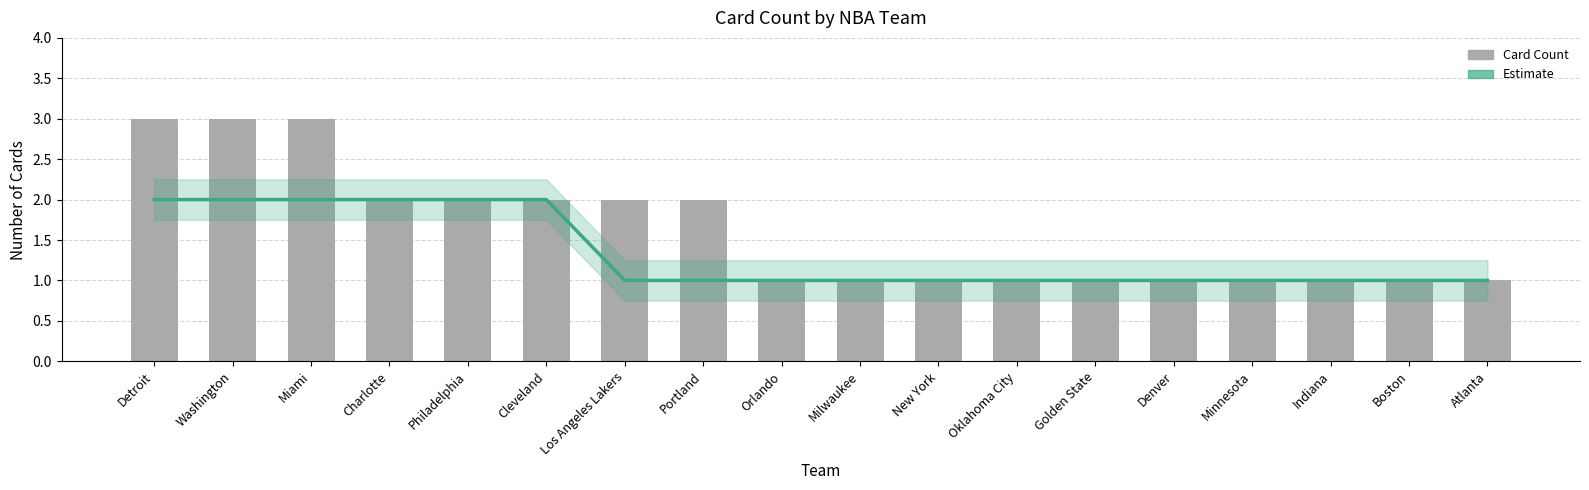

True or false: Card Count has a value of 1 at Charlotte.

False